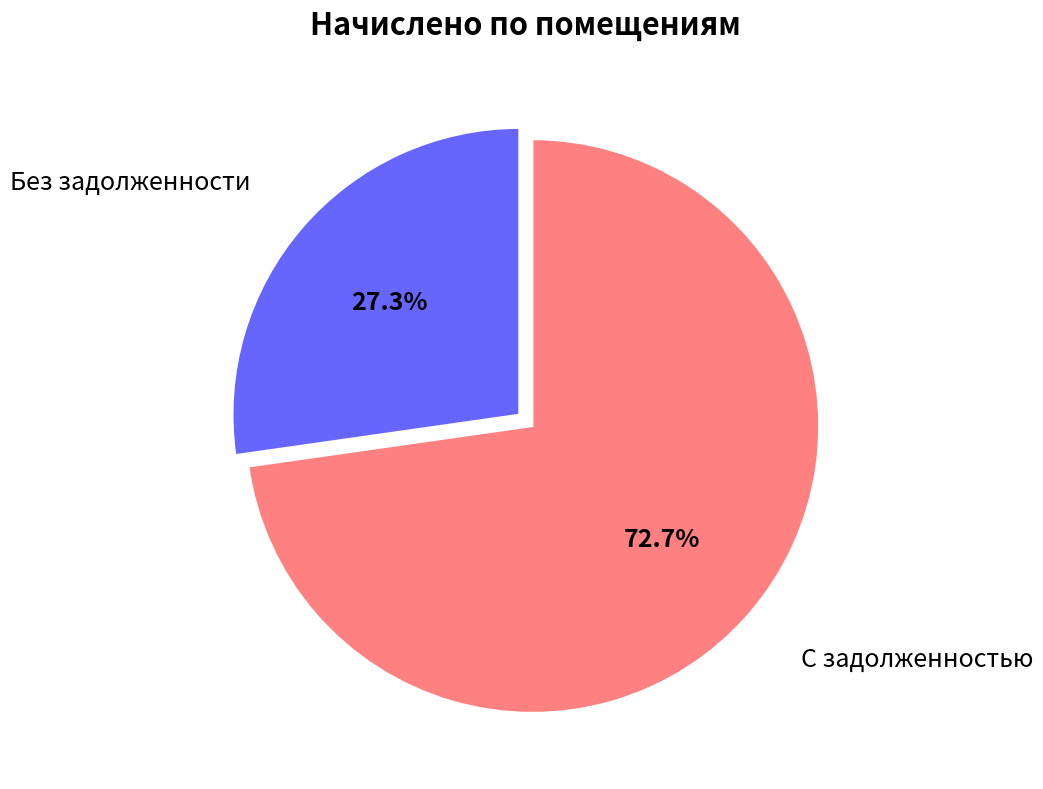

Is there a majority slice in this chart?

Yes